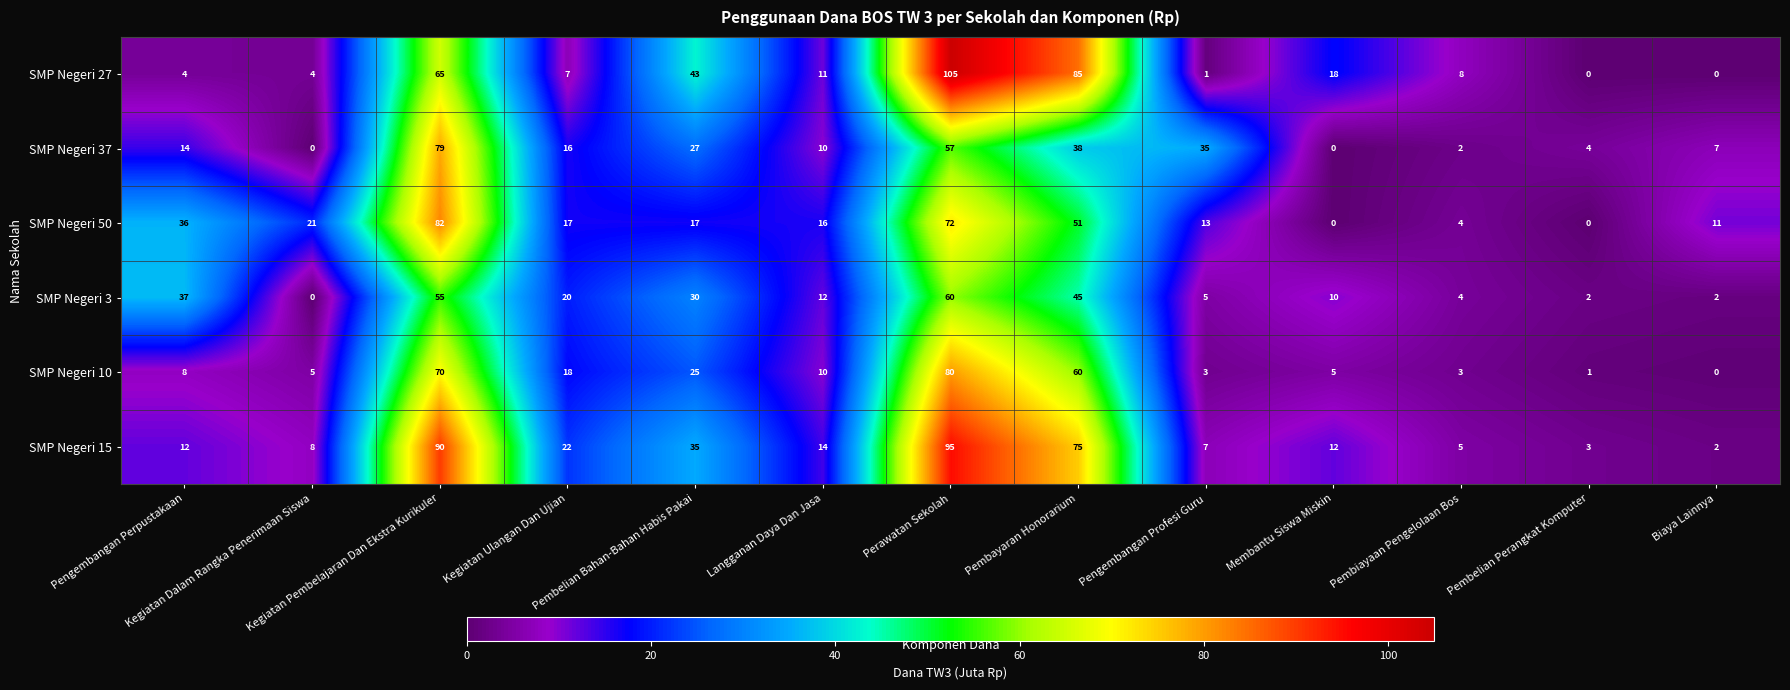

What is the difference between the SMP Negeri 3 values at Membantu Siswa Miskin and Kegiatan Dalam Rangka Penerimaan Siswa?

10